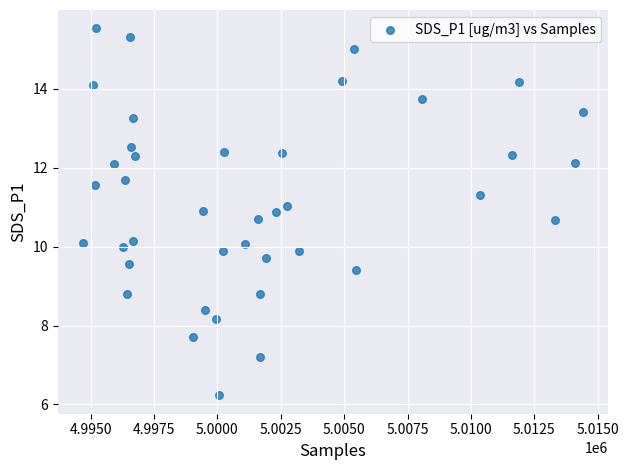

What is the range of Y values (max minus min)?

9.3